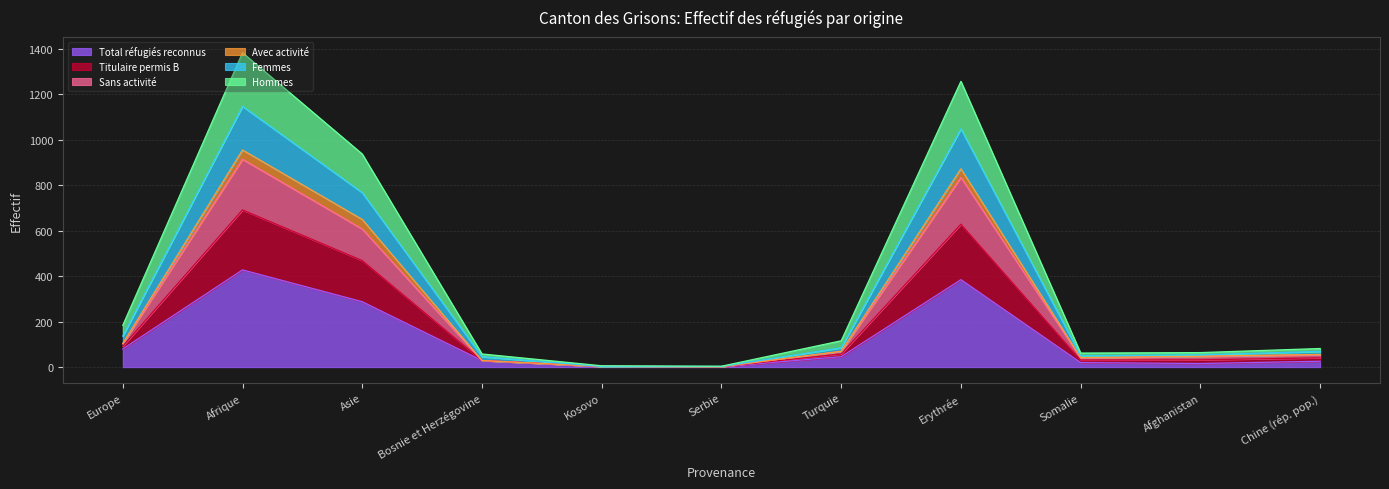

What is the difference between the maximum and second lowest values in the Sans activité series?

912